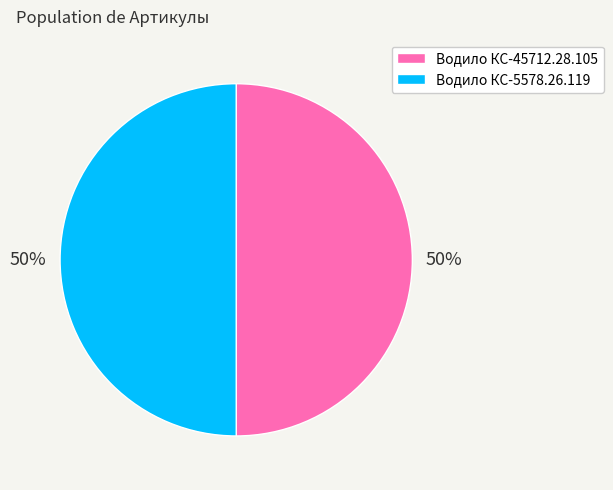

To the nearest percent, what percentage of the pie is Водило КС-5578.26.119?

50%